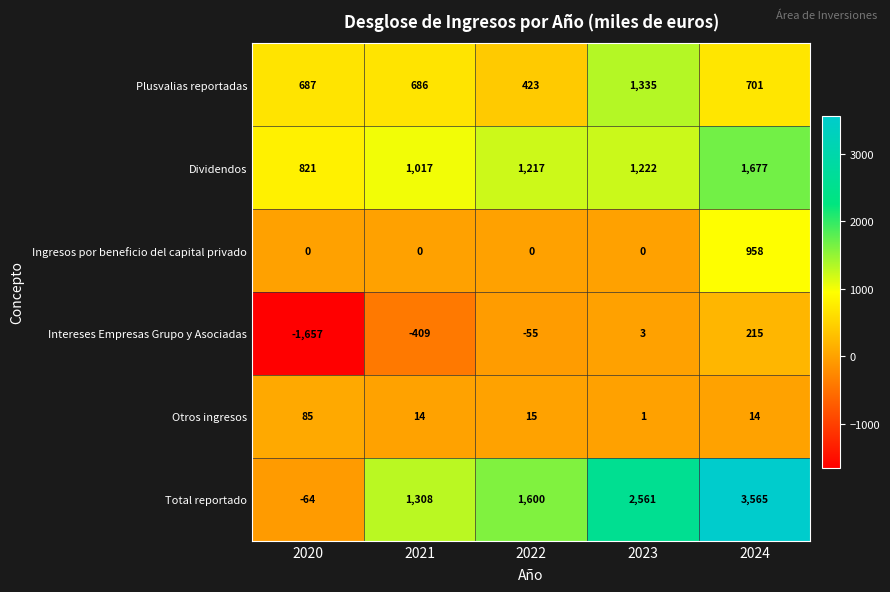

Which series has the largest total across all categories?

Total reportado